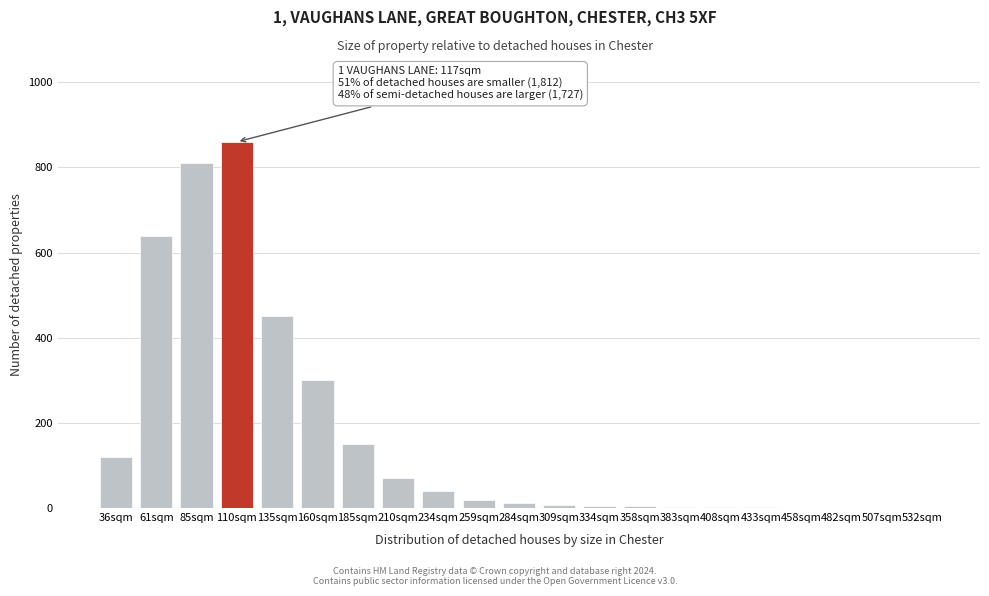

Which category has the highest value across all series?

110sqm